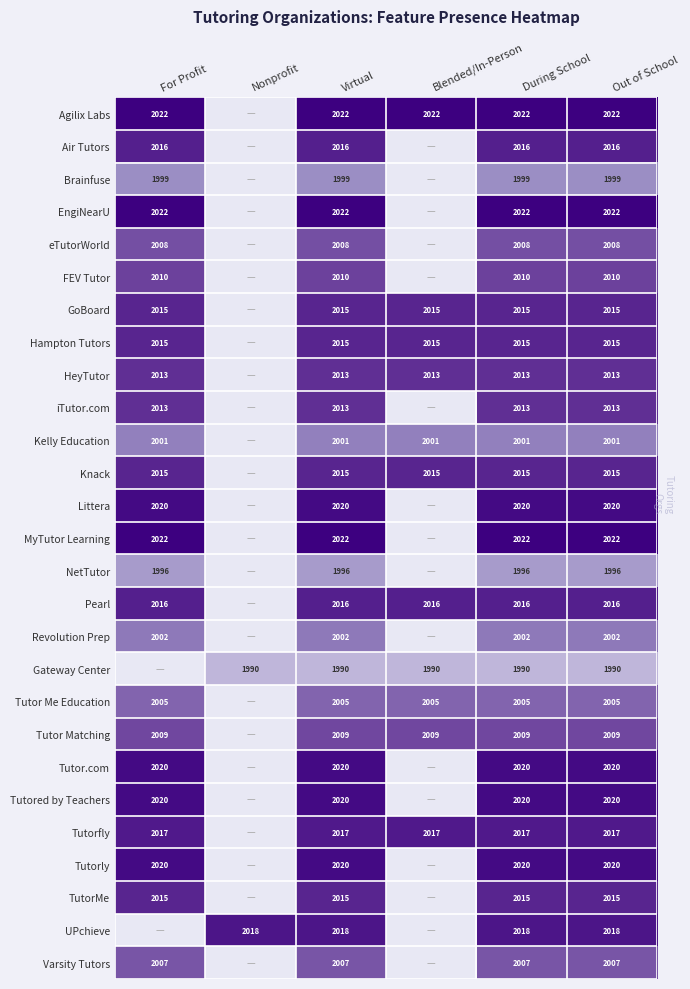

Is the value of Tutor Matching at Out of School greater than the value of eTutorWorld at For Profit?

Yes